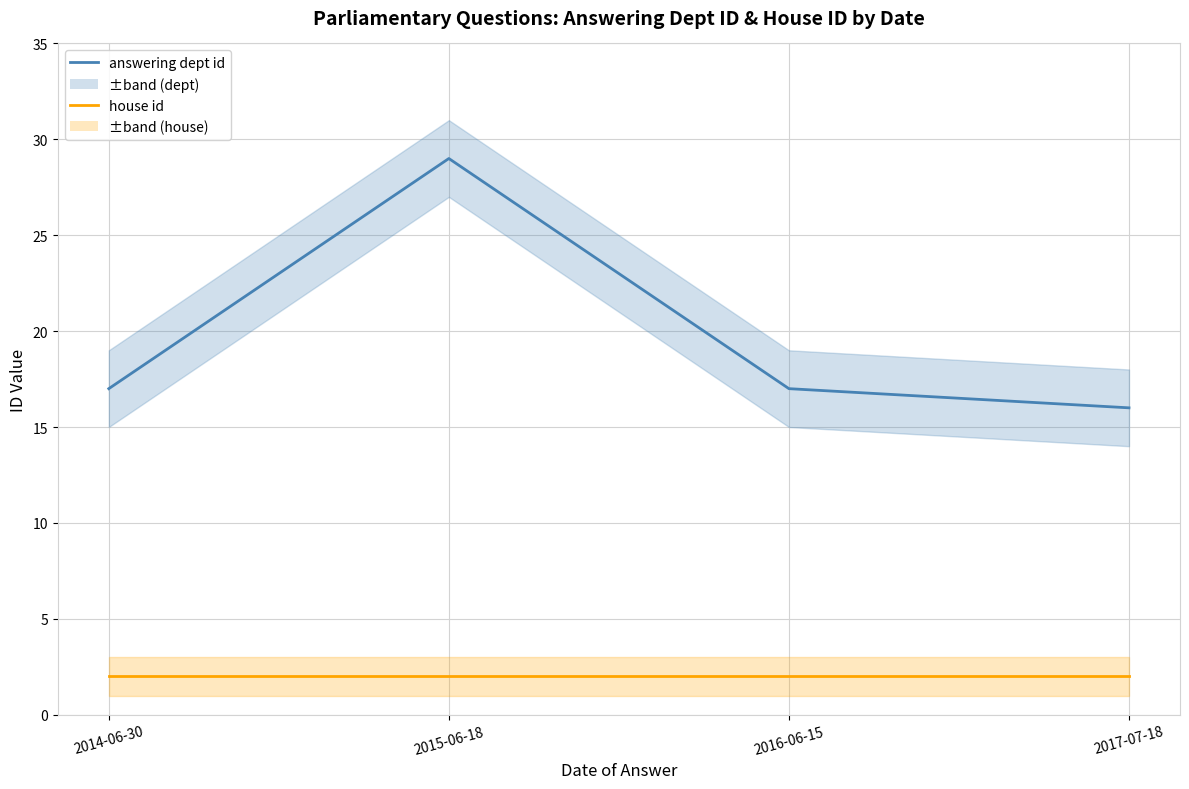

Reading left to right, what are all the values shown in this chart?

answering dept id: 17	29	17	16
house id: 2	2	2	2